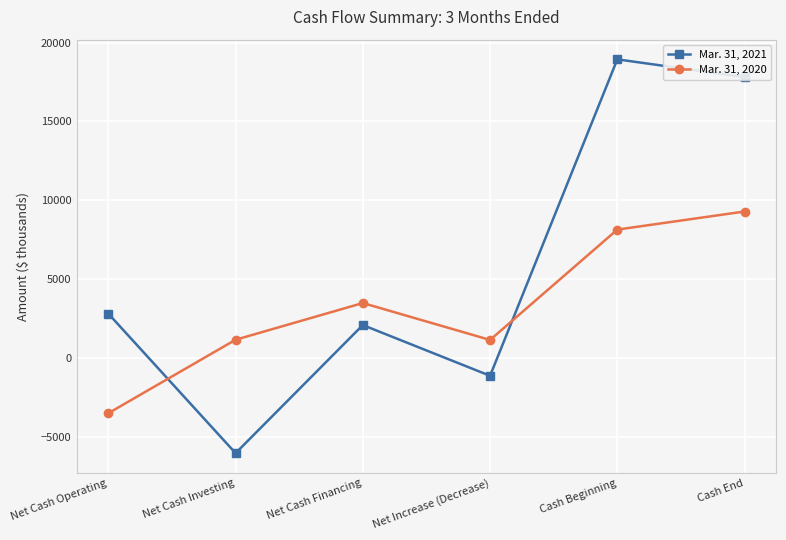

Count the number of data series in this chart.

2